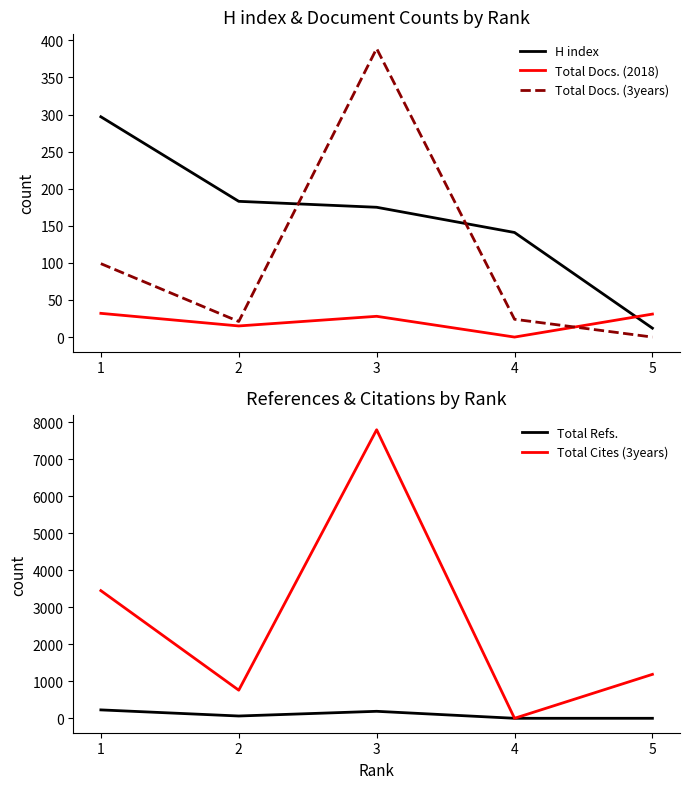

What are all the series names shown in the legend?

H index, Total Docs. (2018), Total Docs. (3years), Total Refs., Total Cites (3years)